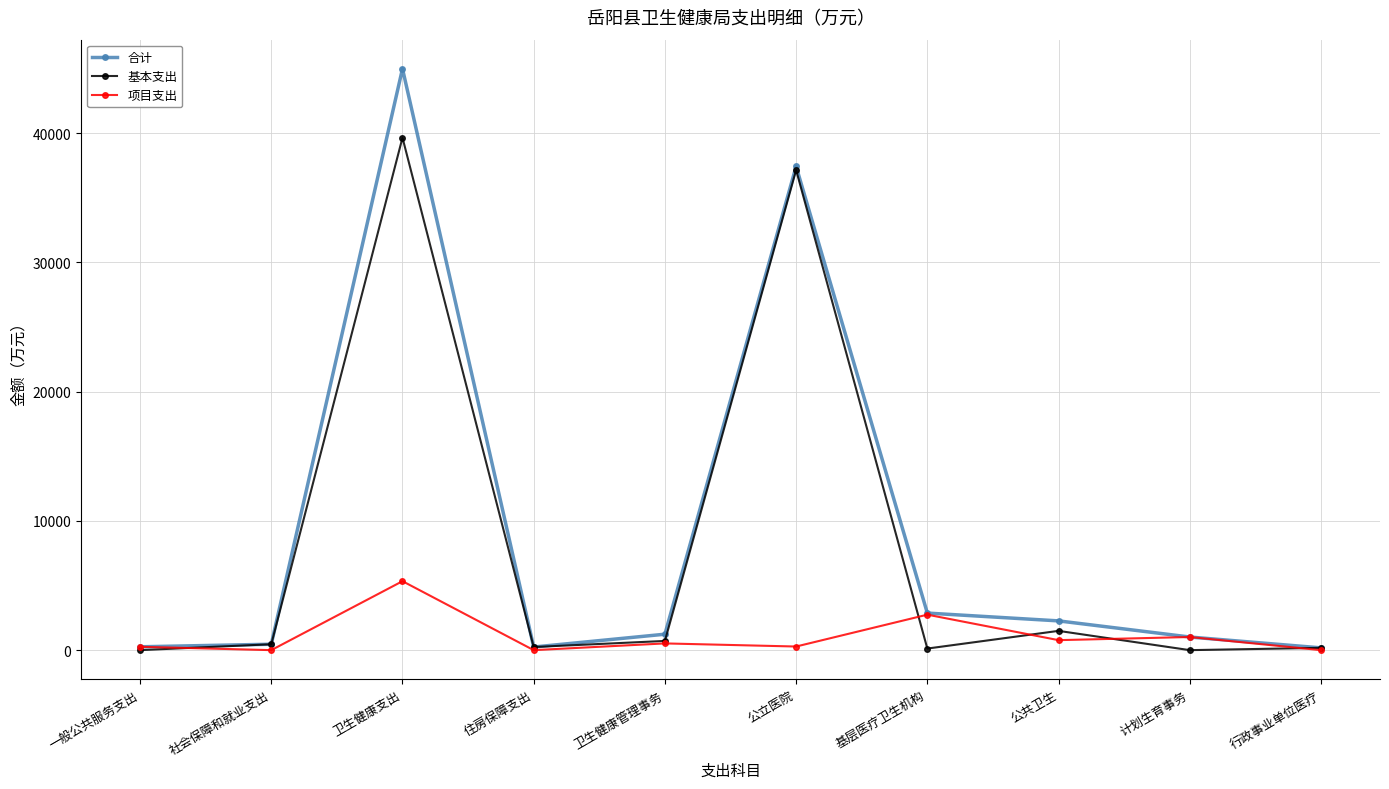

At which category is the sum across all series the highest?

卫生健康支出